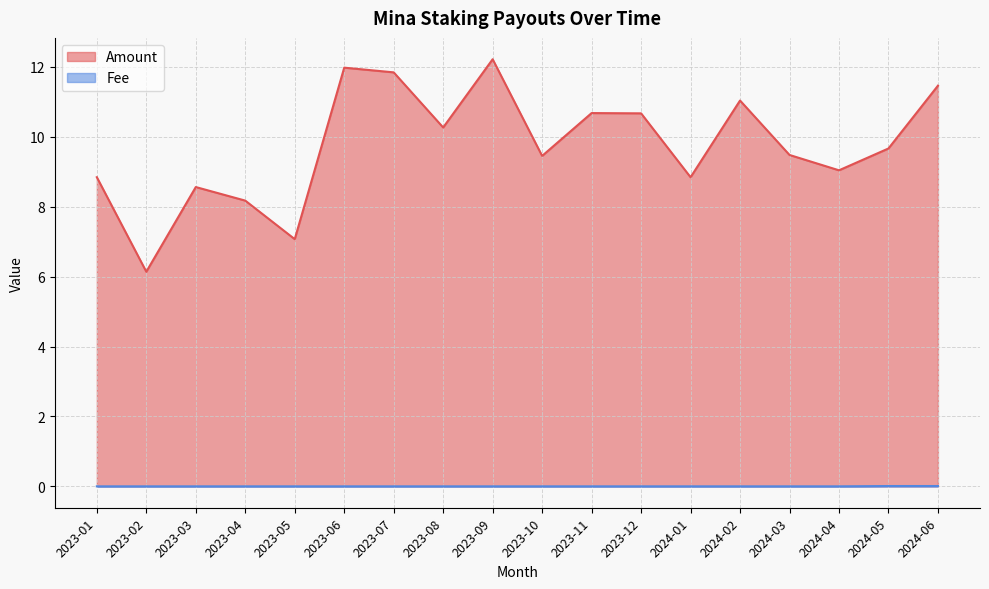

Between 2023-03 and 2023-05, which is larger?

2023-03